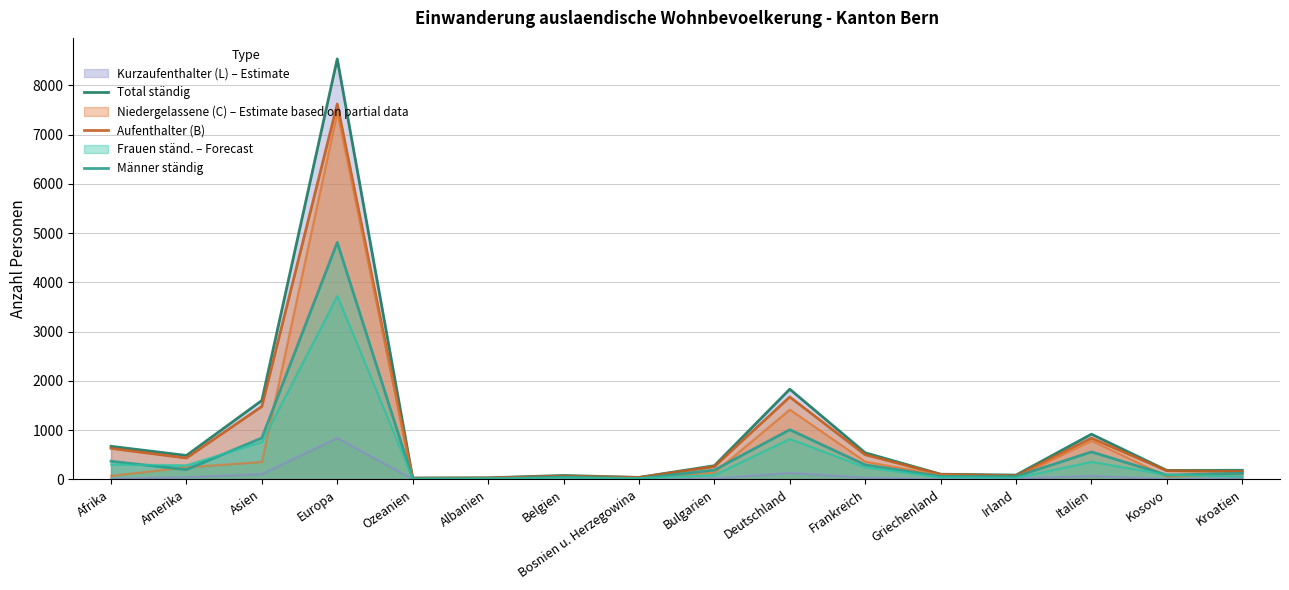

How many data points in Total ständig are above 278?

7